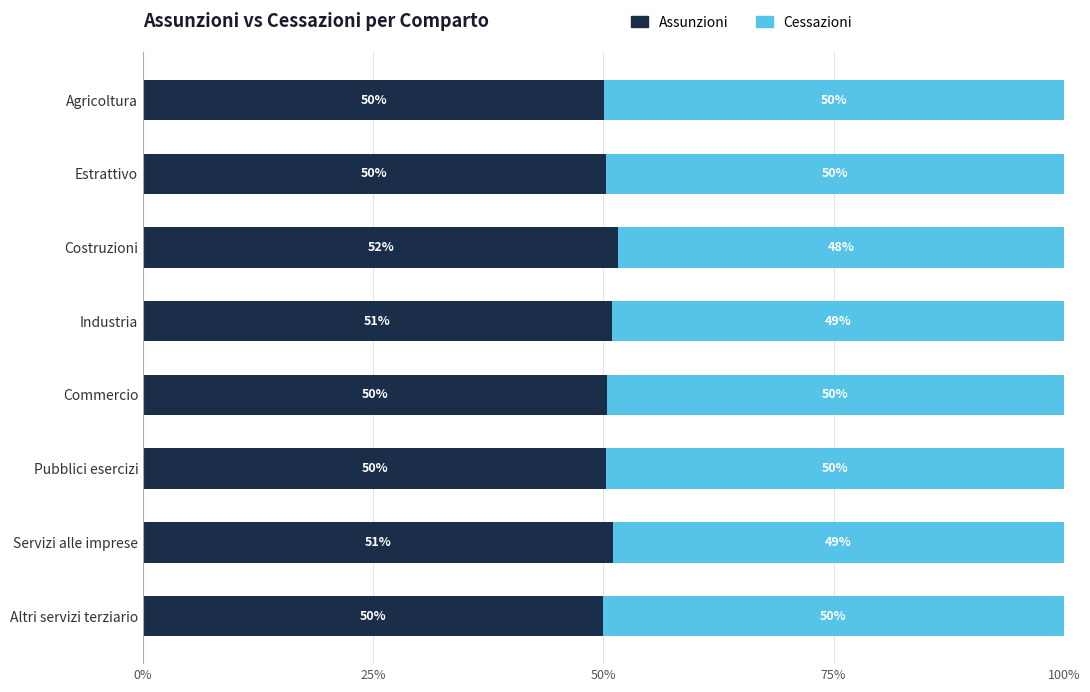

True or false: Assunzioni has a value of 20.3 at Agricoltura.

False